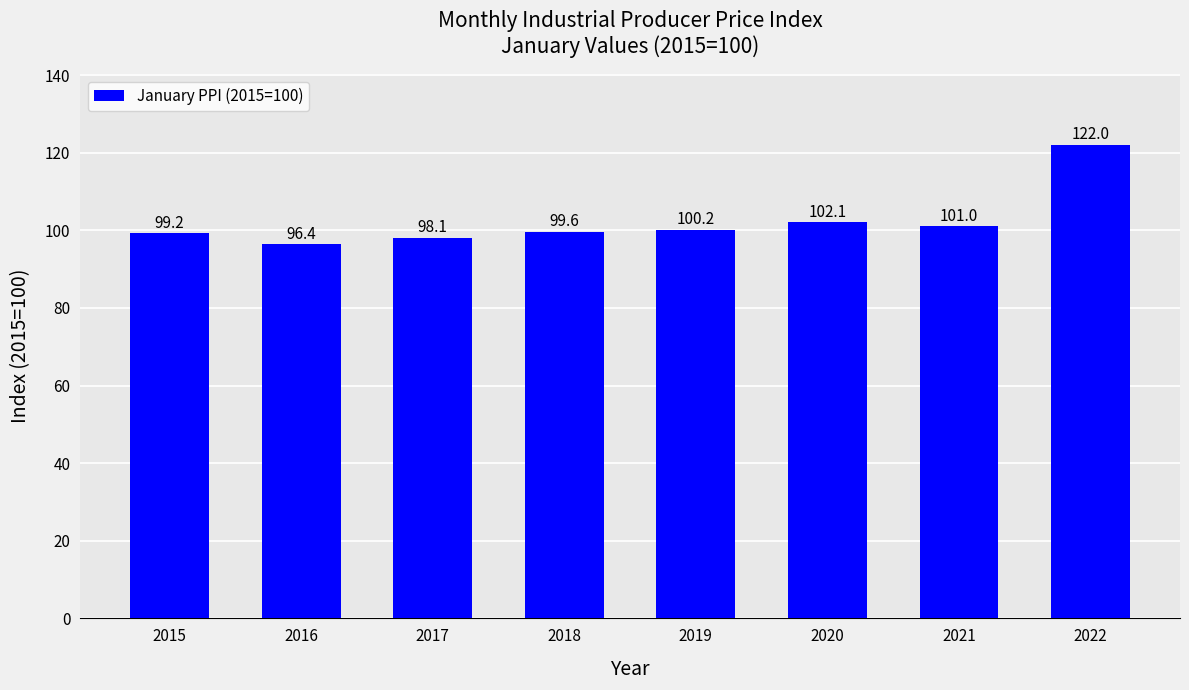

List the labels in order of value, largest first.

2022, 2020, 2021, 2019, 2018, 2015, 2017, 2016